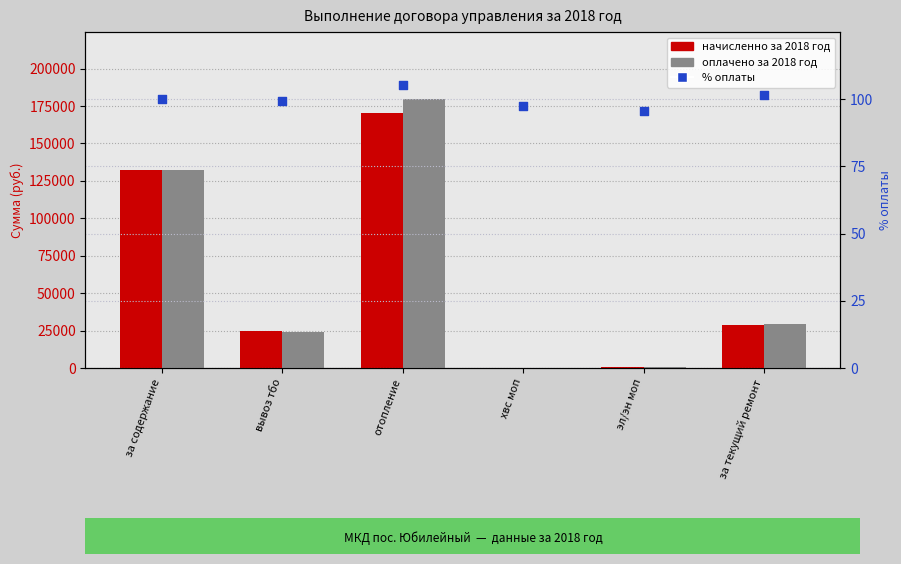

What is the total value across all series at за текущий ремонт?

58346.4